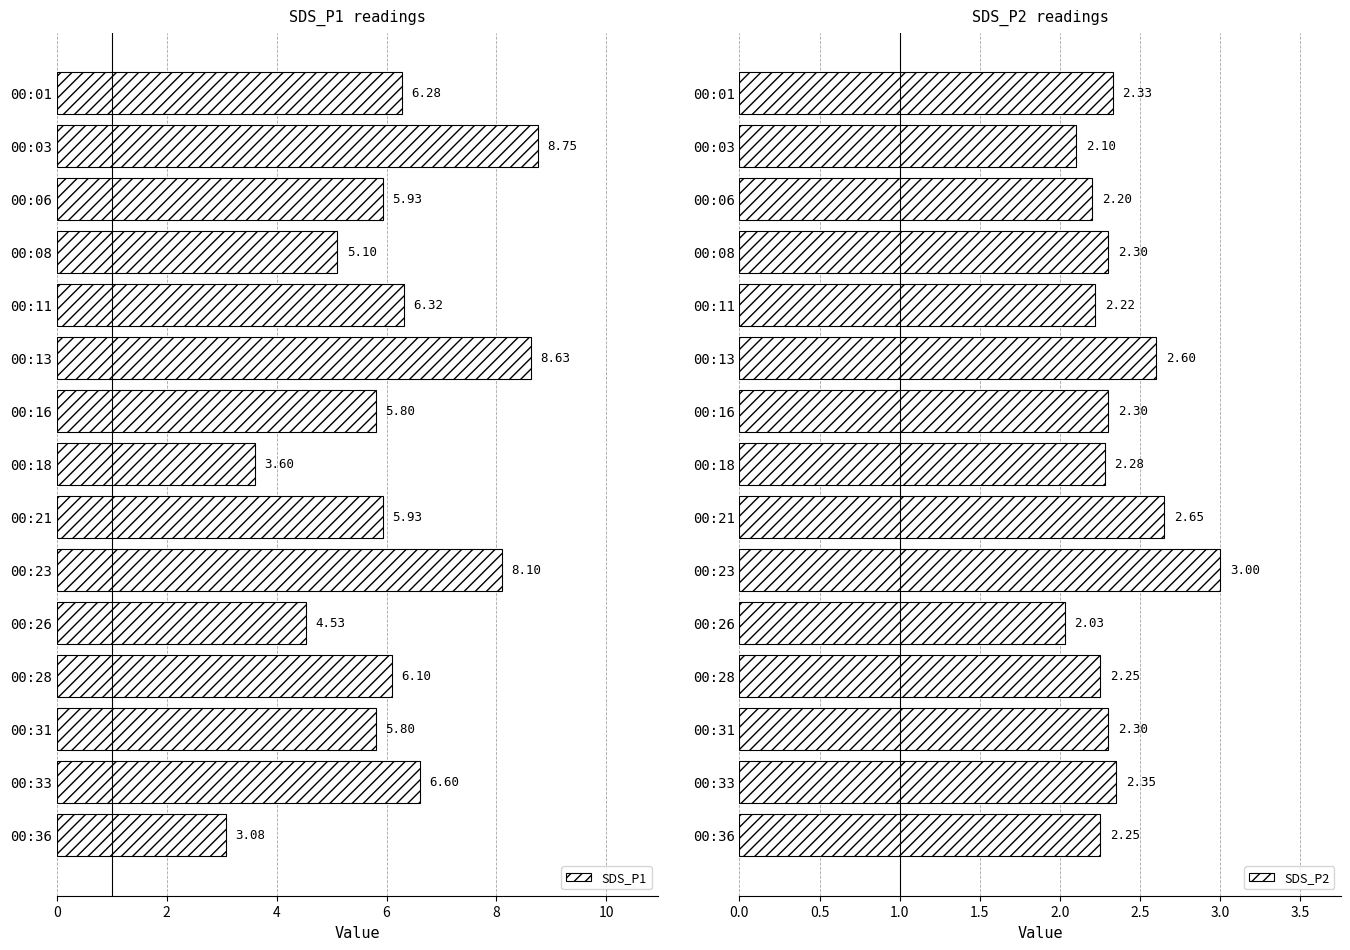

List the series in order of their overall mean, lowest first.

SDS_P2, SDS_P1